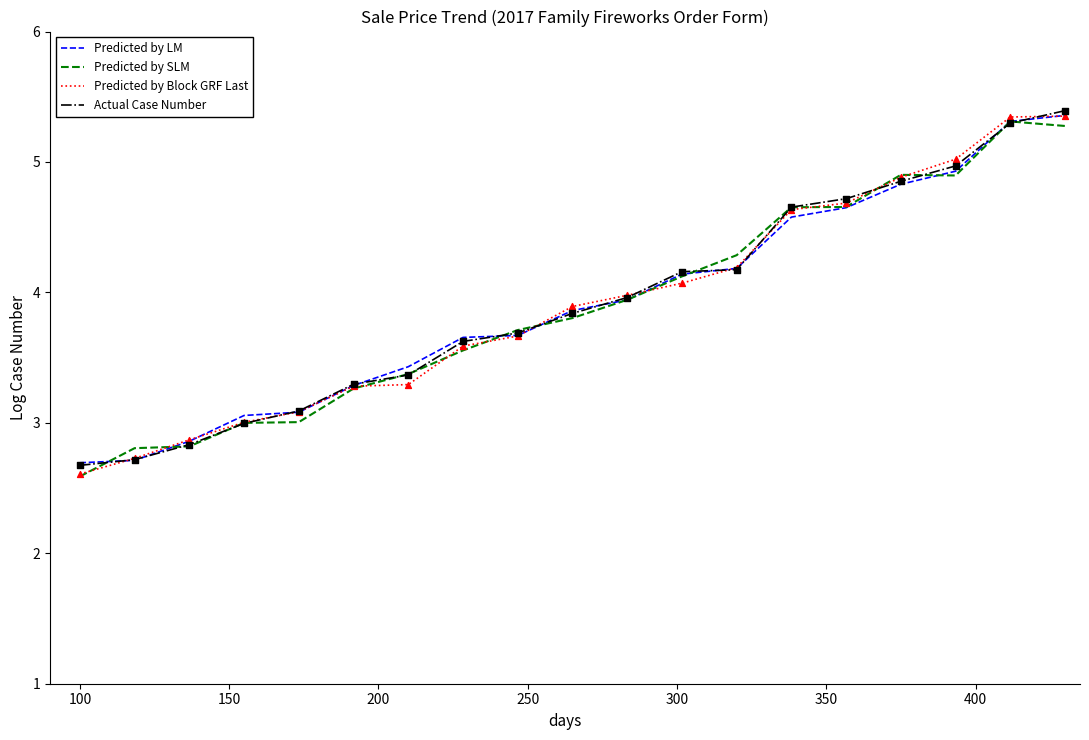

What is the maximum value for Predicted by Block GRF Last?

5.4